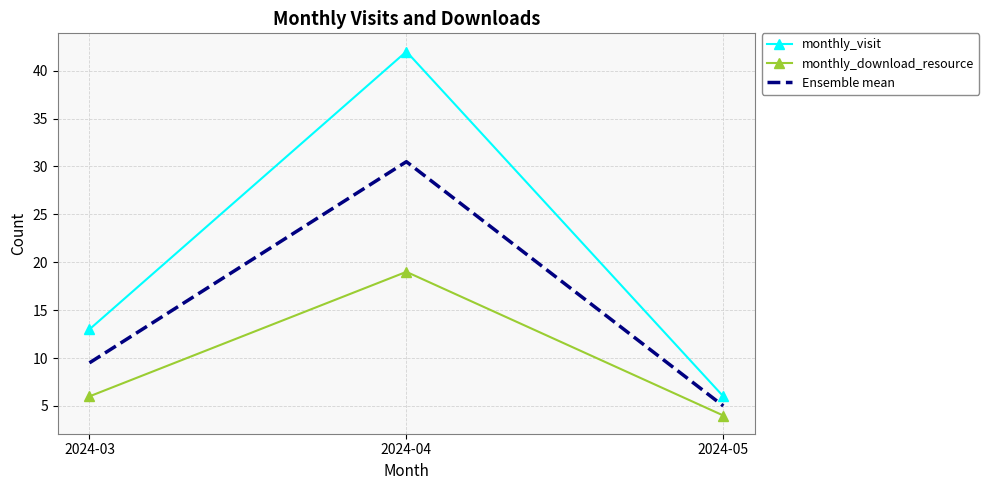

List the series in order of their overall mean, highest first.

monthly_visit, Ensemble mean, monthly_download_resource